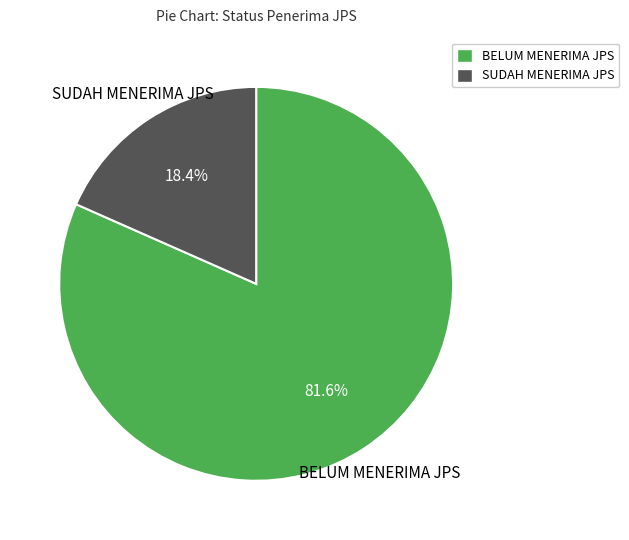

What is the ratio of the value at BELUM MENERIMA JPS to the value at SUDAH MENERIMA JPS?

4.4